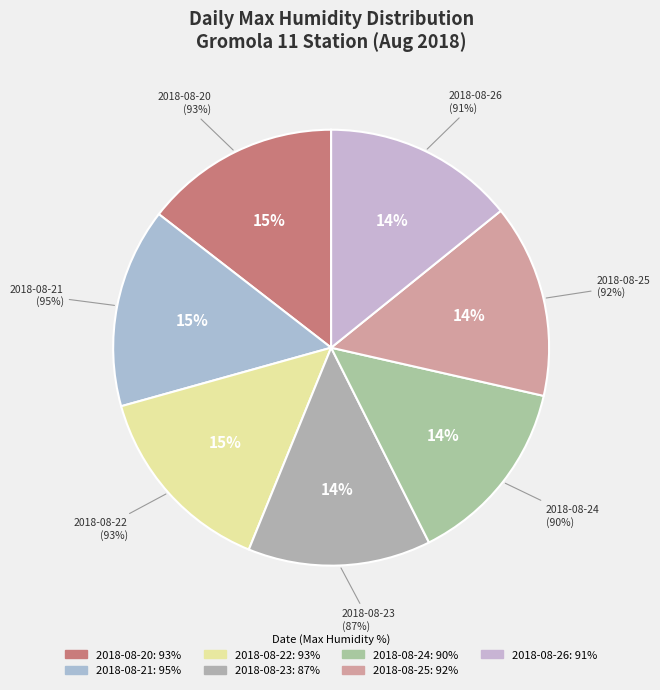

Is it true that 2018-08-25 is 14% of the pie?

True